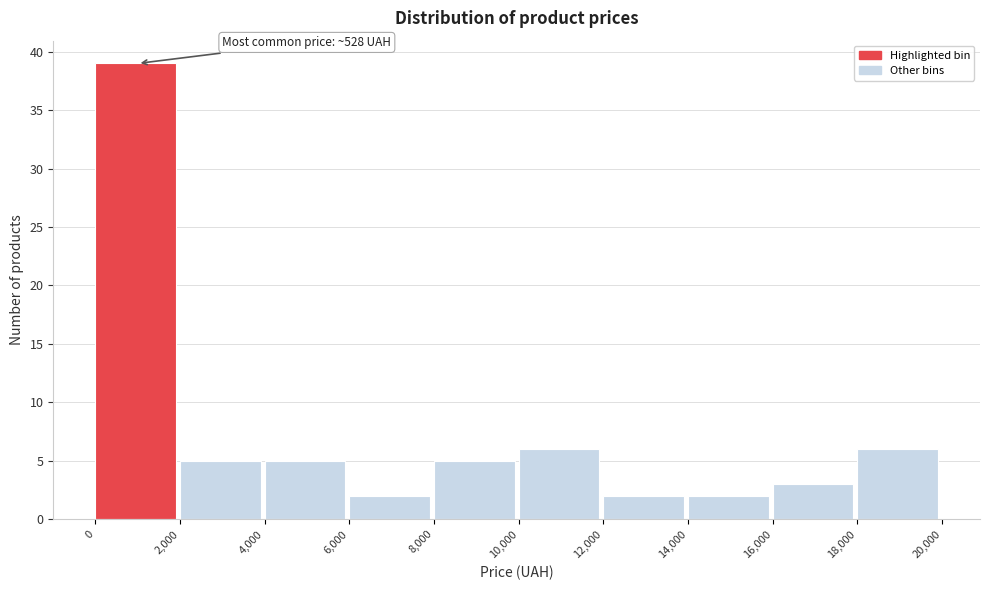

Which range on the x-axis has the tallest bar?

0 to 2,000